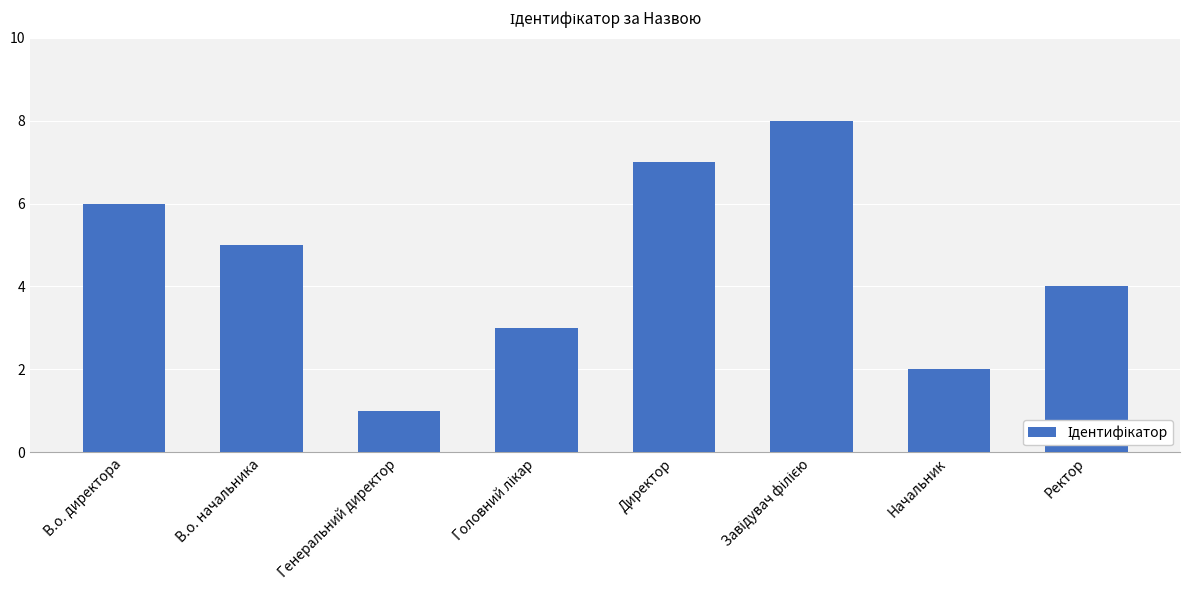

Is it true that the value at Директор is 7?

True